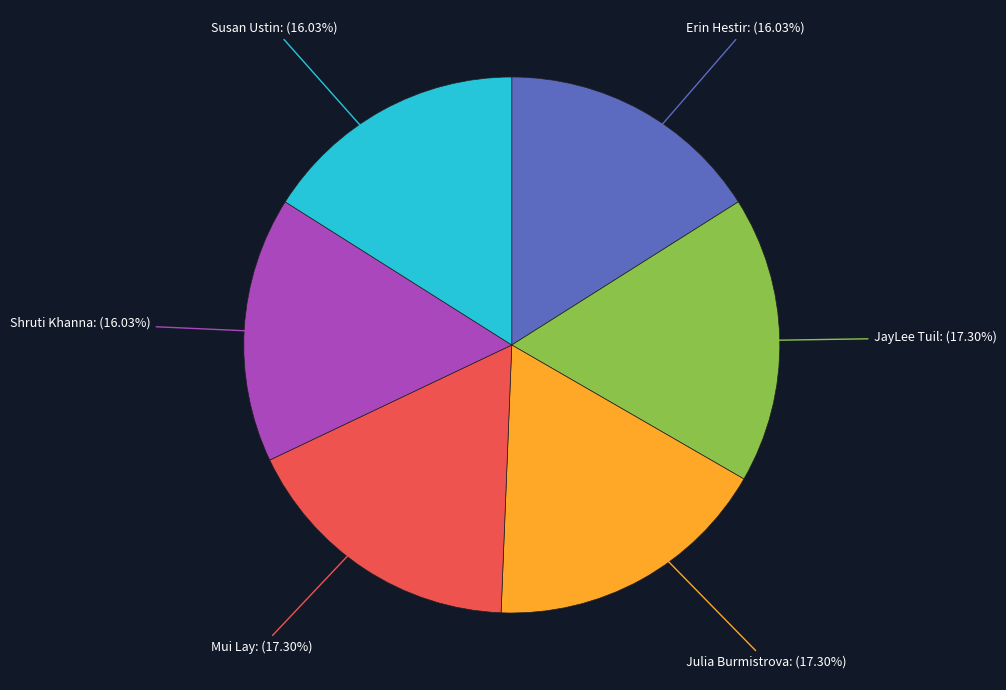

How many segments does this pie chart have?

6